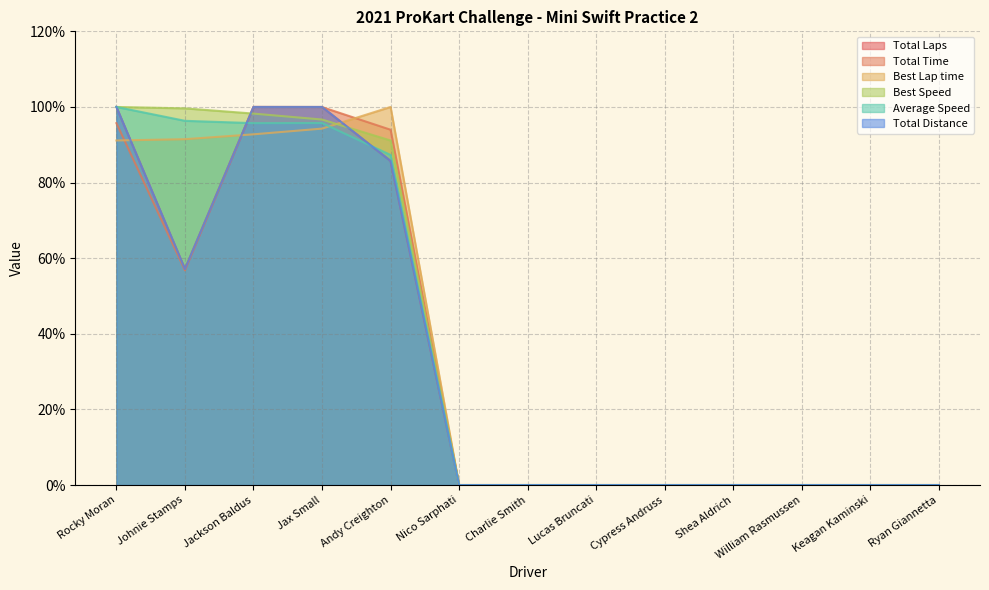

Is the value of Best Lap time at Keagan Kaminski greater than the value of Total Time at Shea Aldrich?

No